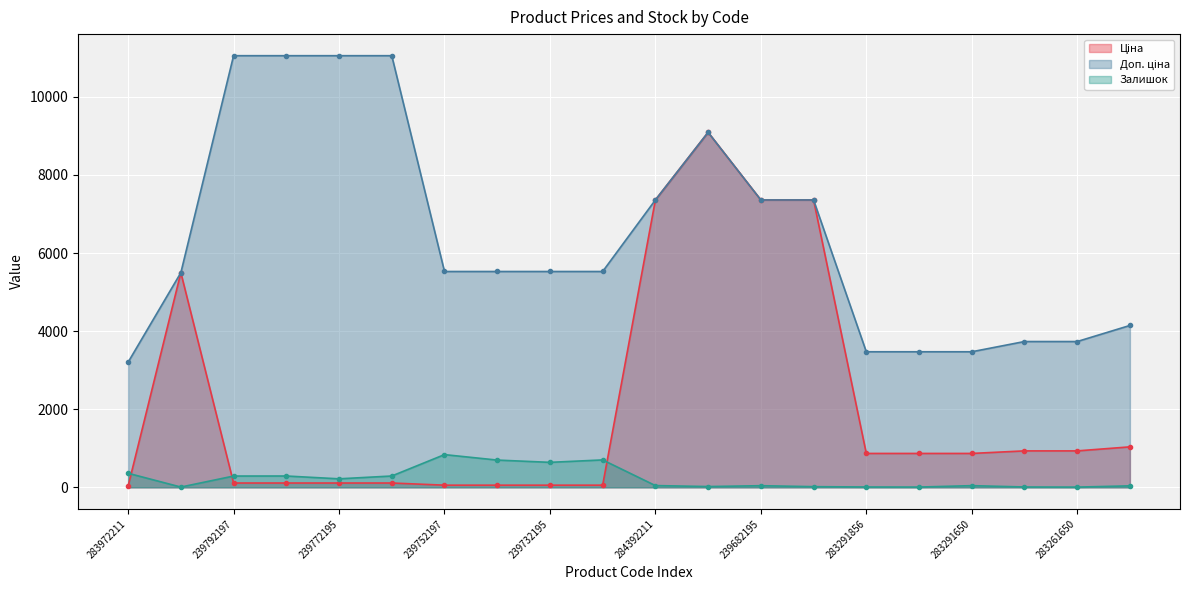

What is the label of the 13th point from the left?

239682195